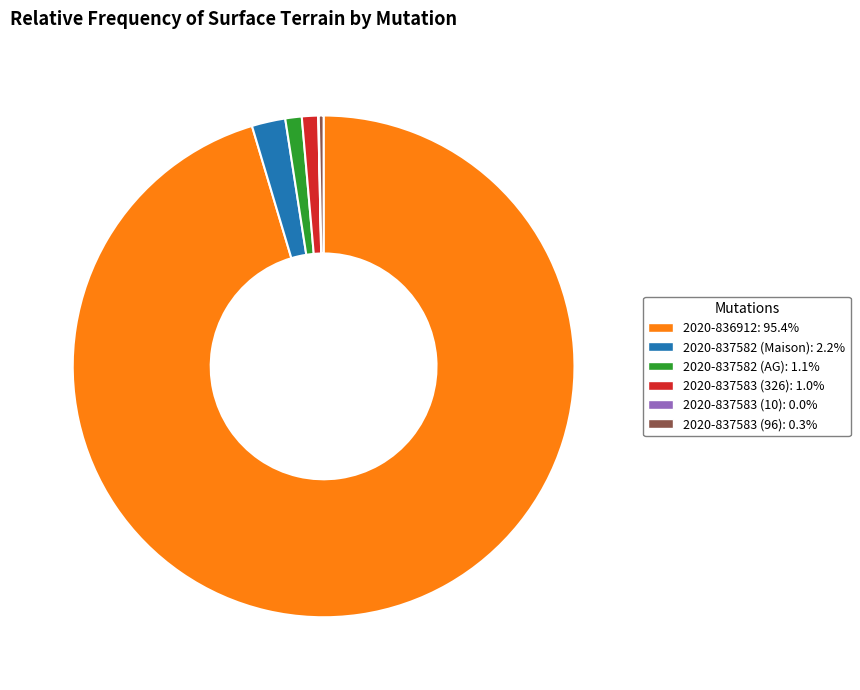

Does any single category account for the majority?

Yes